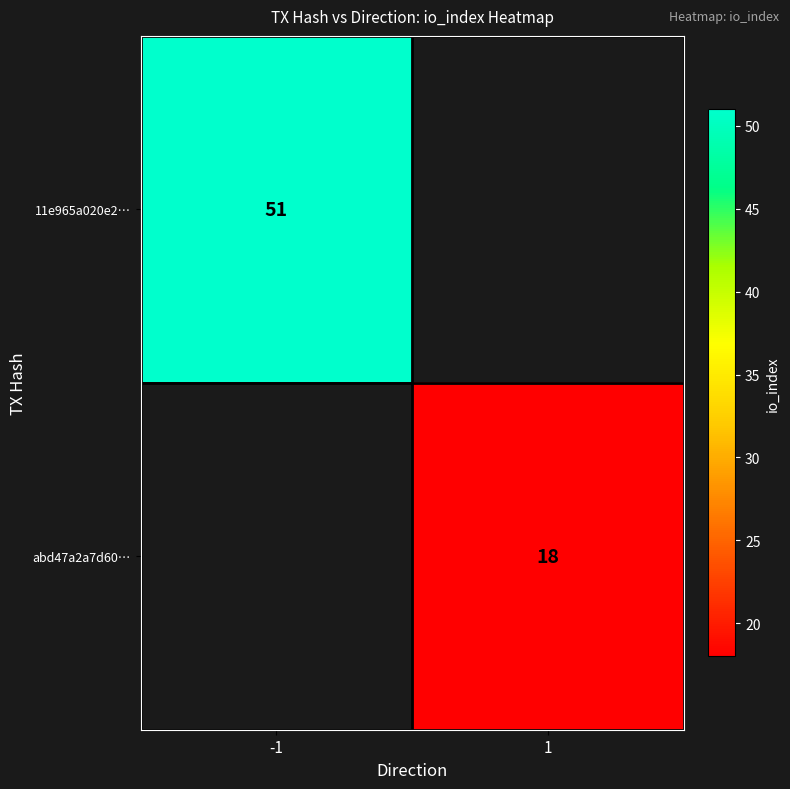

At which category does the chart reach its peak across all series?

-1